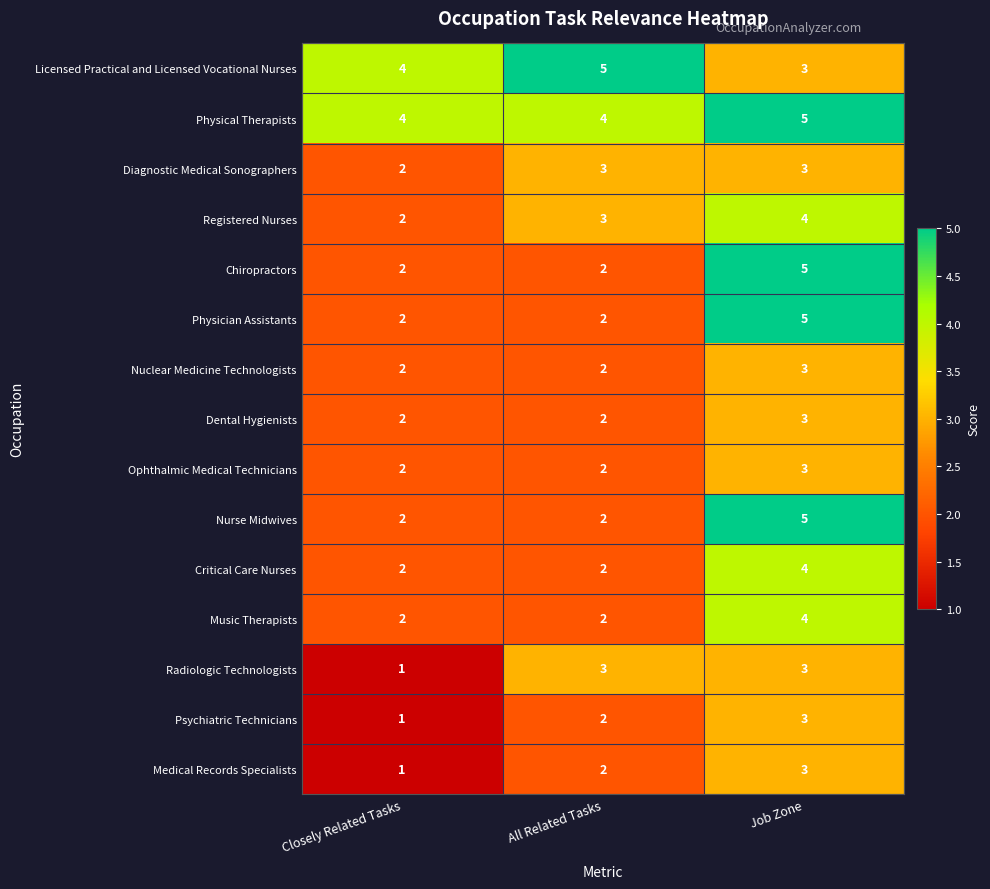

List the labels in order of Psychiatric Technicians value, smallest first.

Closely Related Tasks, All Related Tasks, Job Zone